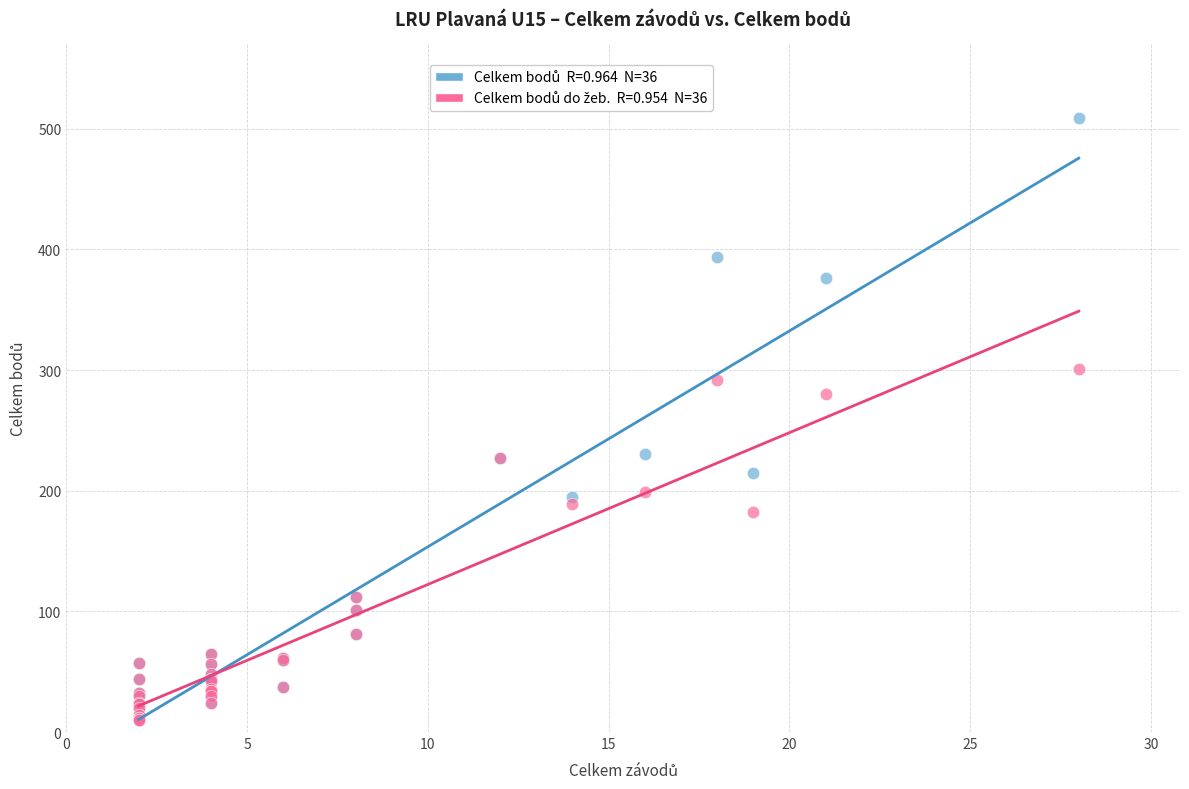

Across all series, what Y value is closest to 259?

280